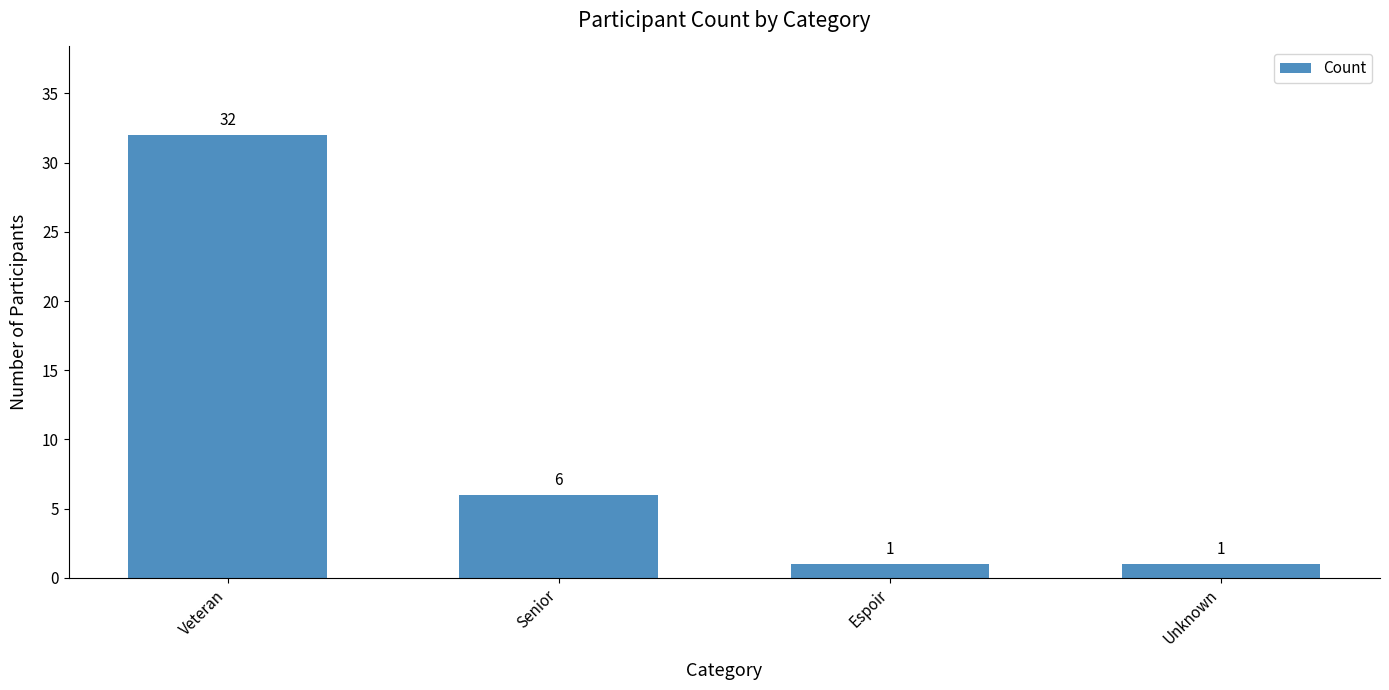

Reading left to right, what are all the values shown in this chart?

32	6	1	1